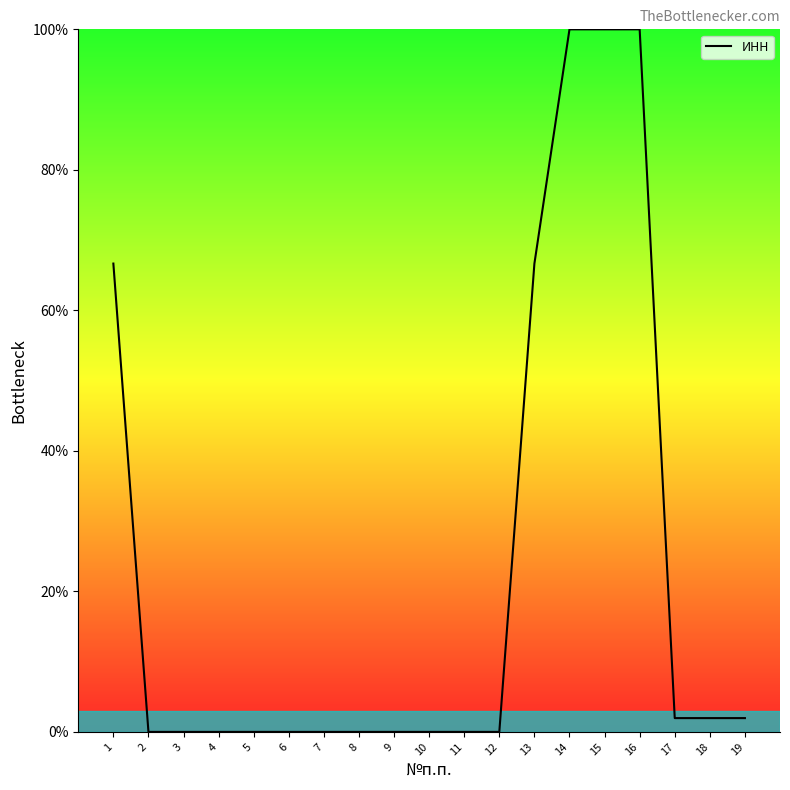

What is the maximum value shown in the chart?

100.0